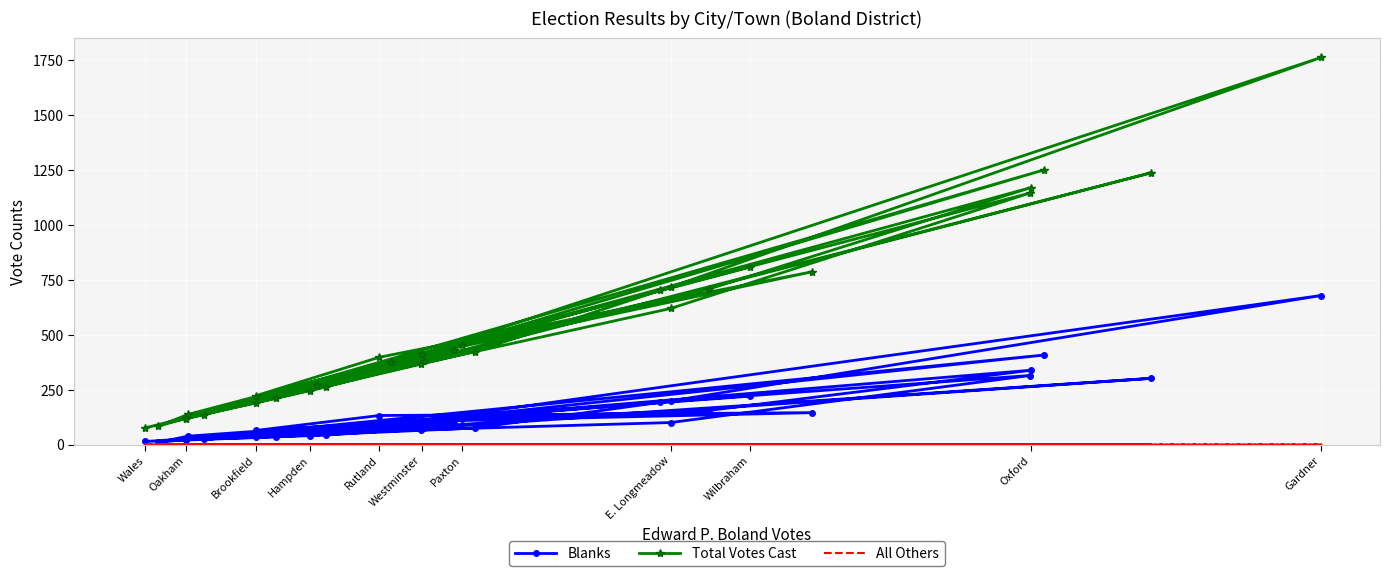

True or false: Blanks and Total Votes Cast intersect in this chart.

False